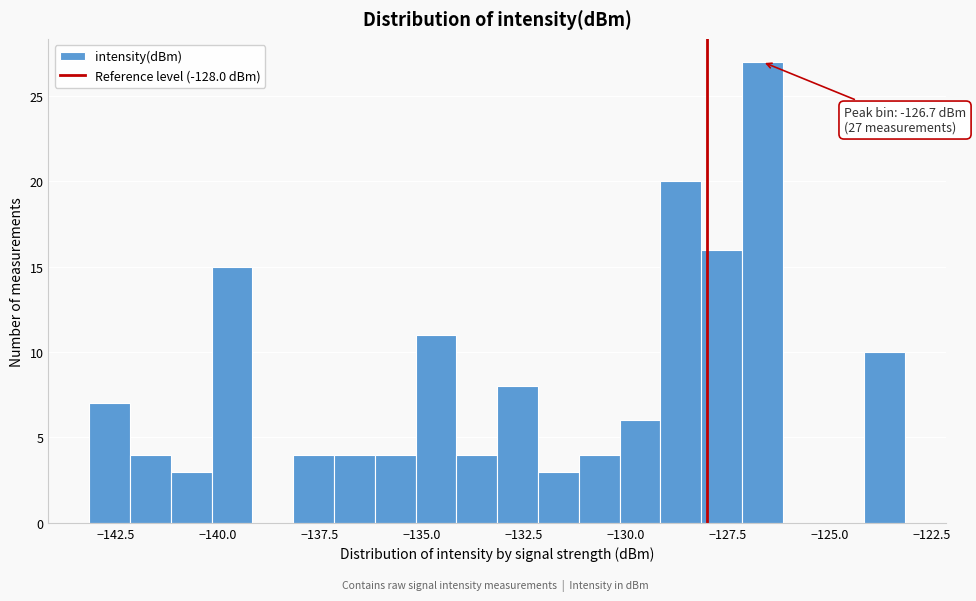

Around what value on the x-axis is the tallest bar? Give the approximate position of its centre, as read against the axis.

-126.5